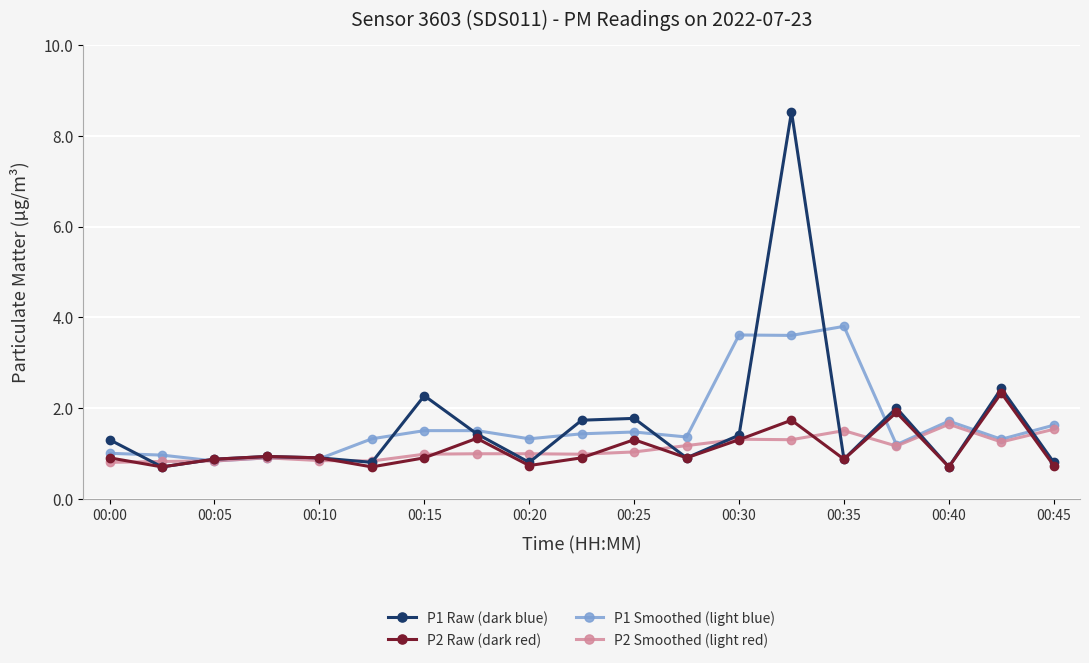

Which series has the largest range (max minus min)?

P1 Raw (dark blue)